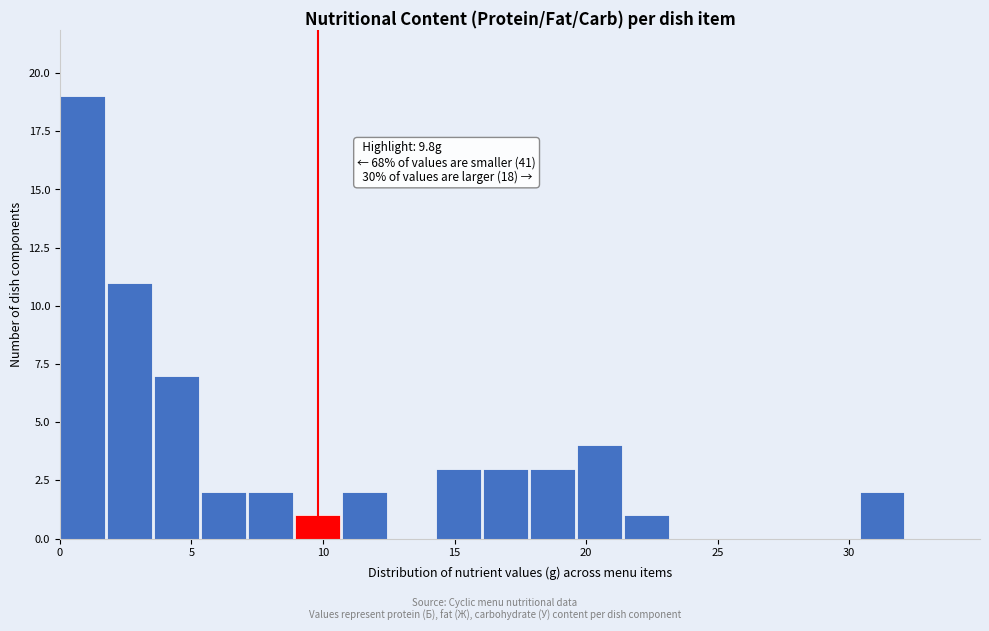

Read against the x-axis, roughly where is the centre of the tallest bar?

1.0